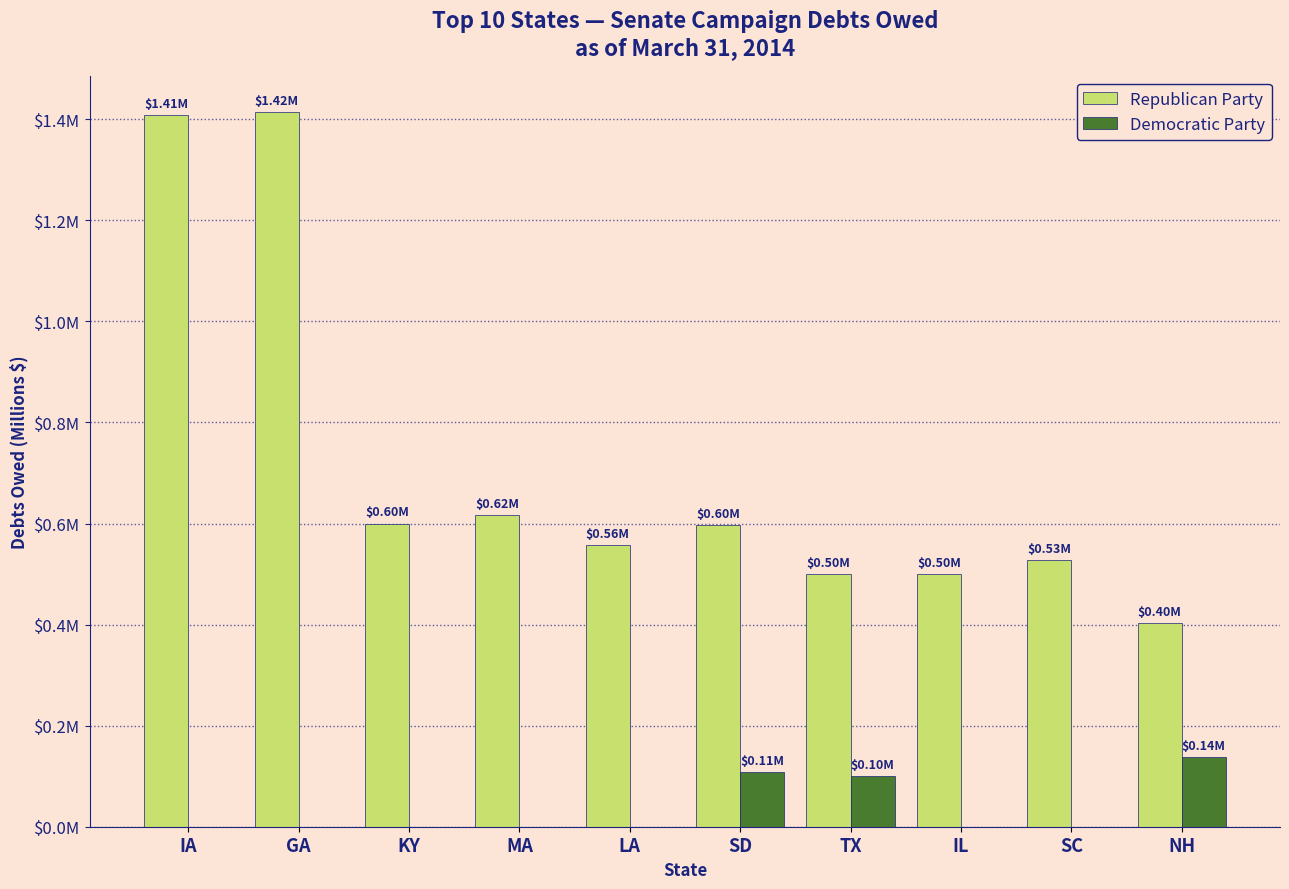

Are the bars grouped side by side (vs. stacked)?

Yes